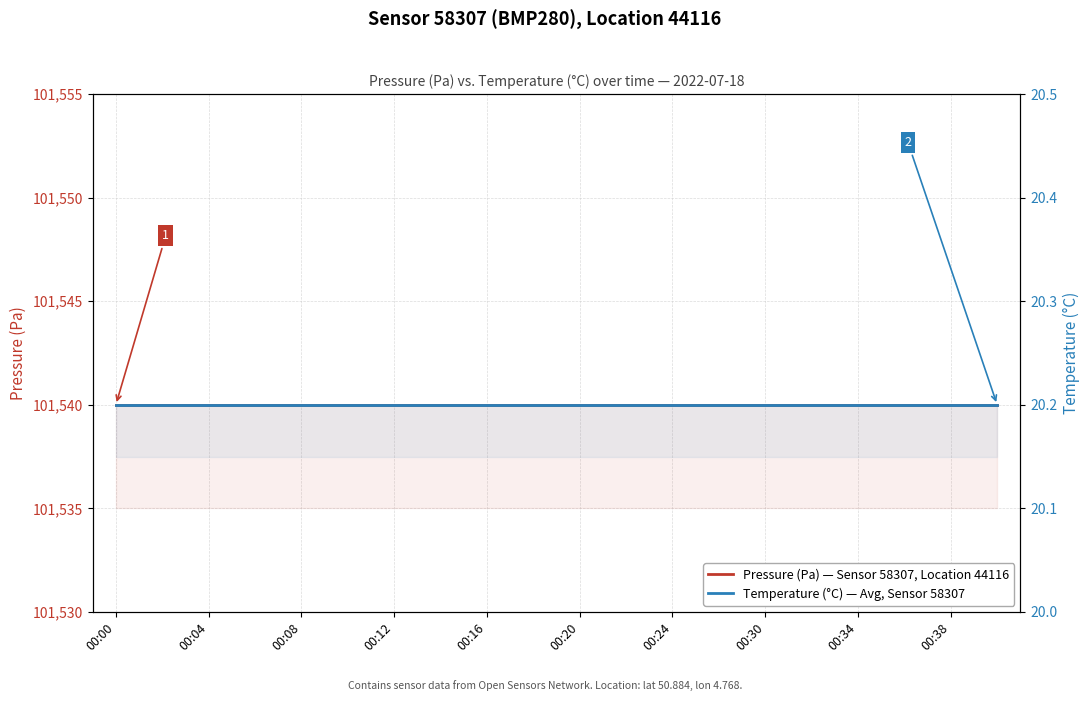

Does the chart display data point markers on the line(s)?

No